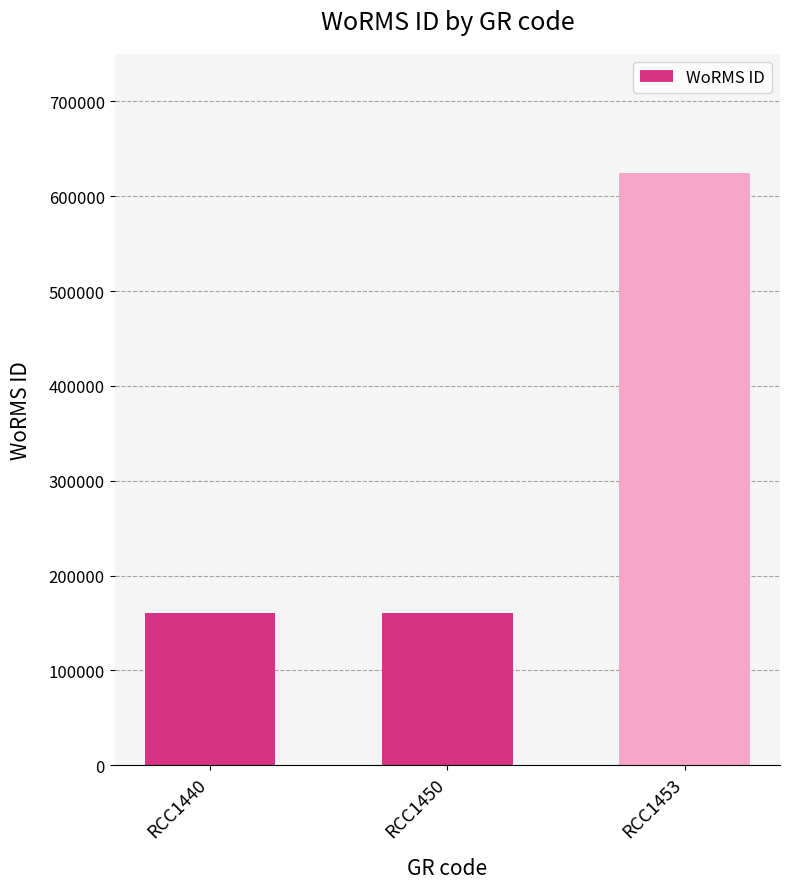

What is the sum of all values?

946092